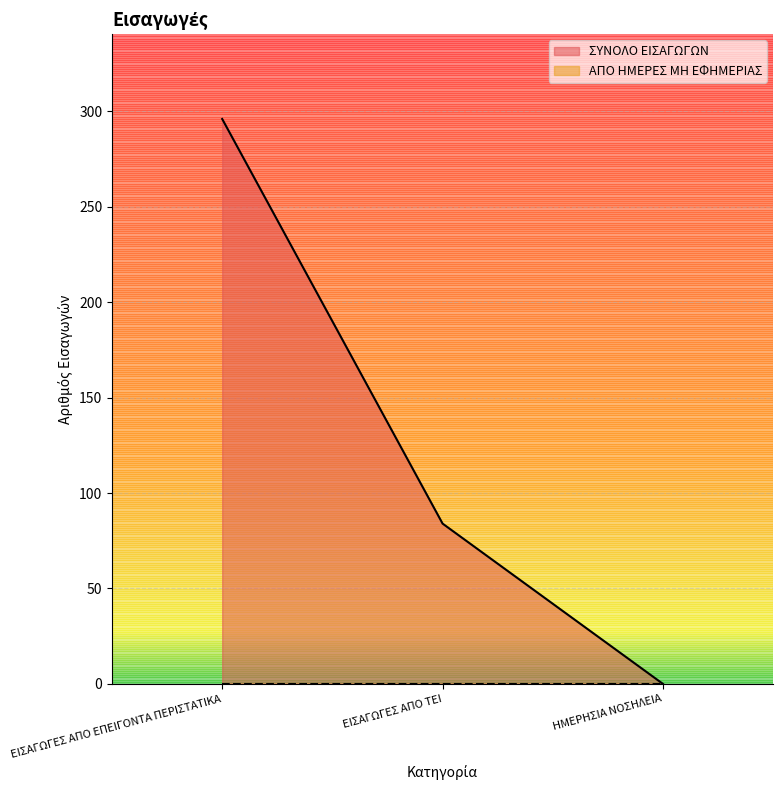

Where is the data nearest to the value 148?

ΕΙΣΑΓΩΓΕΣ ΑΠΟ ΤΕΙ